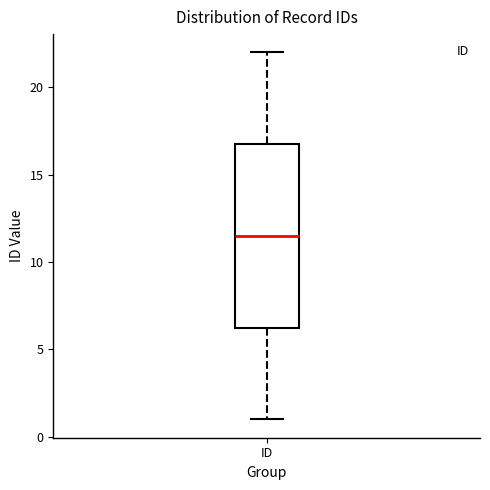

Read this box plot against the y-axis: the position of the median line, the range covered by the box, and the ends of both whiskers. The values are not printed on the chart, so give them approximately, as read against the axis.

median 11.5, box 6.5 to 17.0, whiskers 1.0 to 22.0